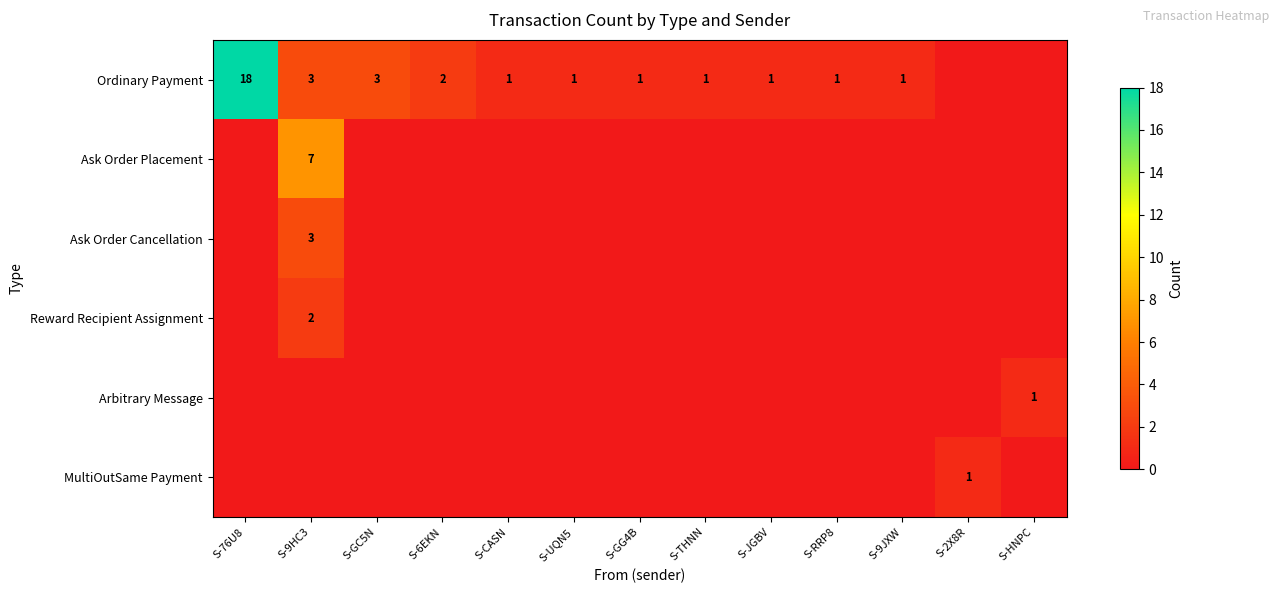

True or false: Ordinary Payment has a value of 2 at S-6EKN.

True